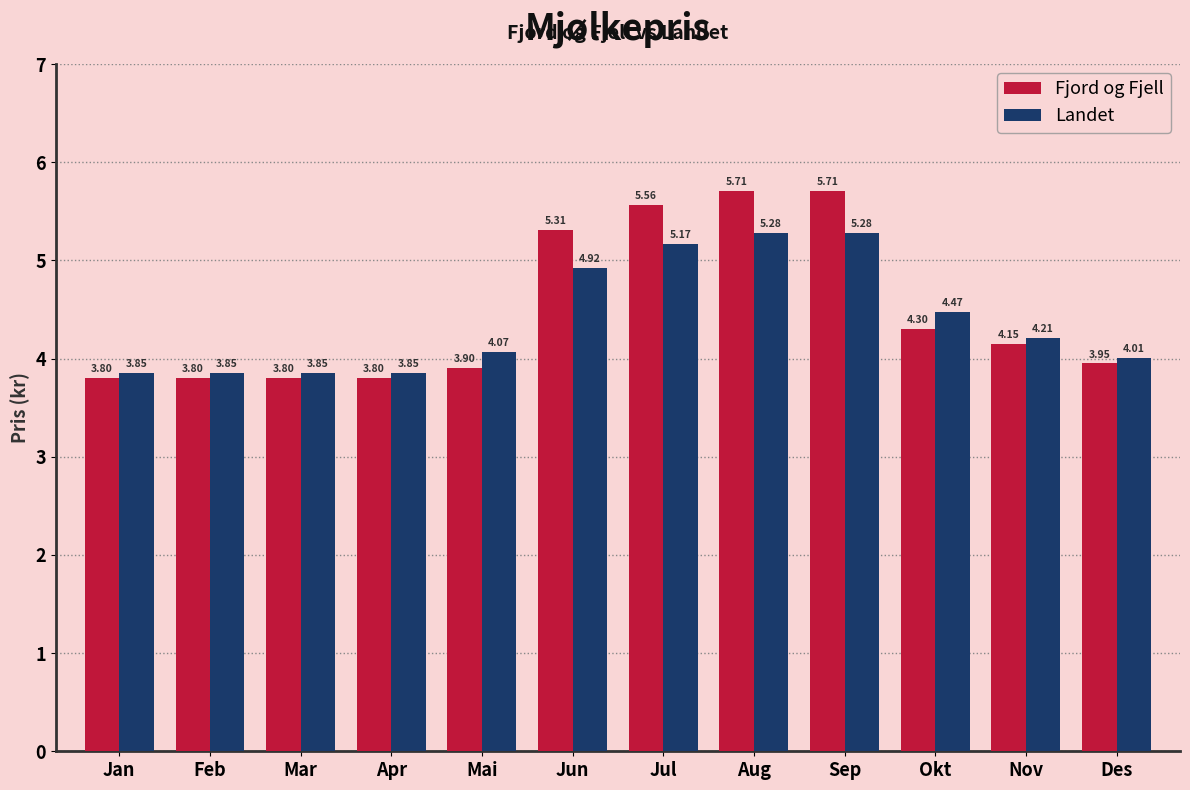

Does the chart contain any negative values?

No